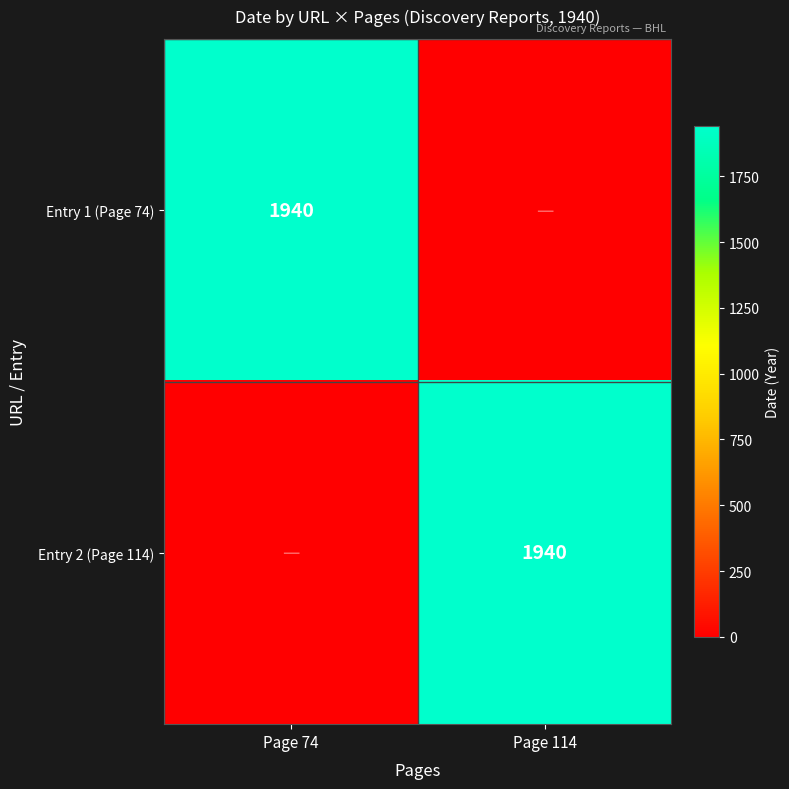

True or false: Entry 1 (Page 74) has a value of 1940 at Page 74.

True